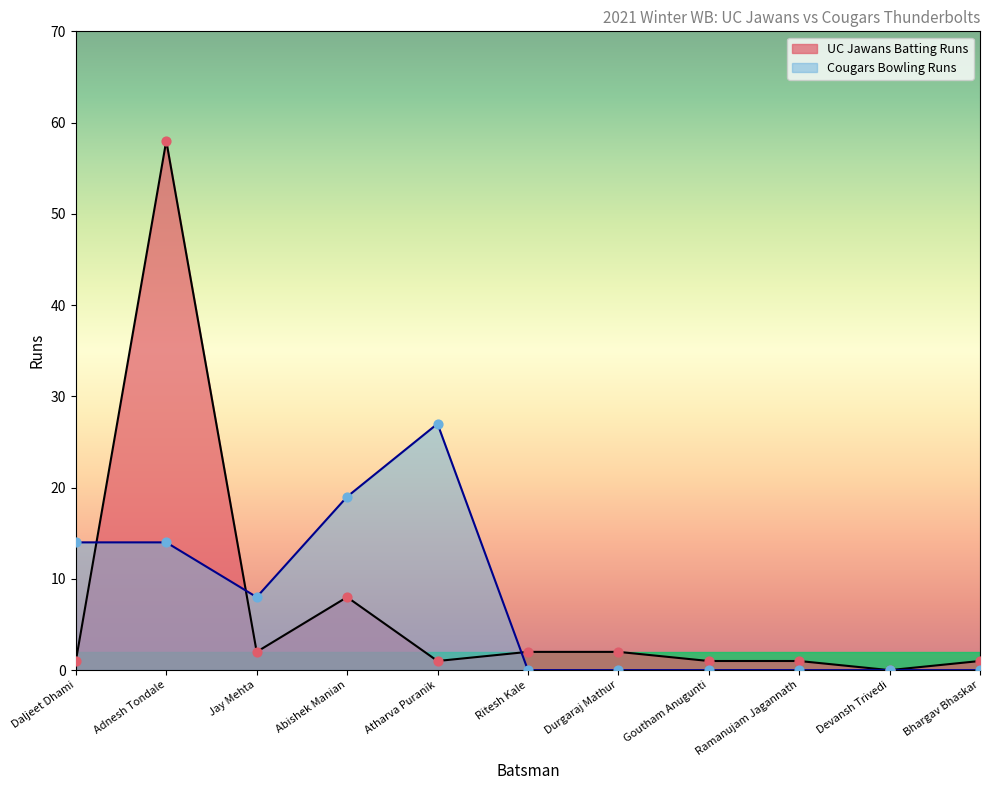

What are all the series names shown in the legend?

UC Jawans Batting Runs, Cougars Bowling Runs